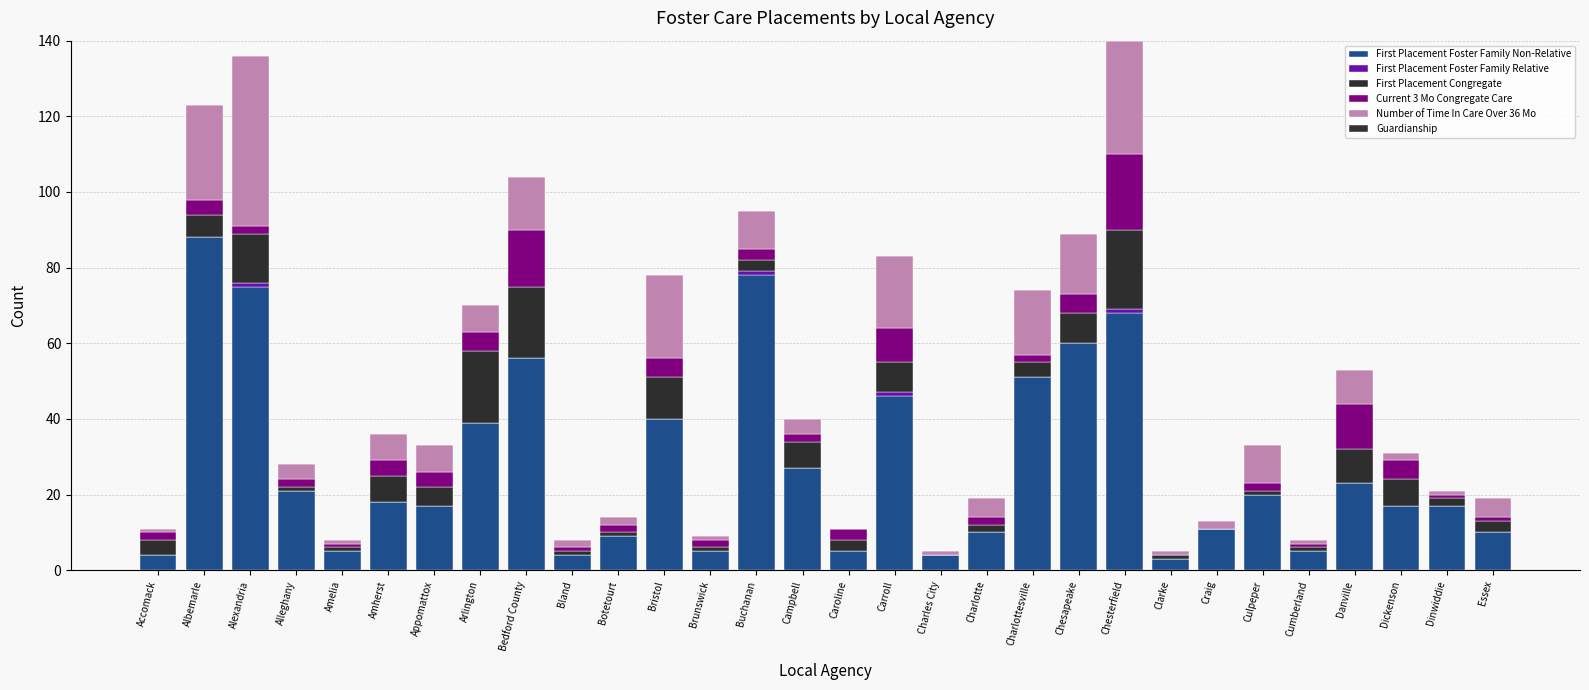

True or false: First Placement Congregate has a value of 7 at Charlottesville.

False